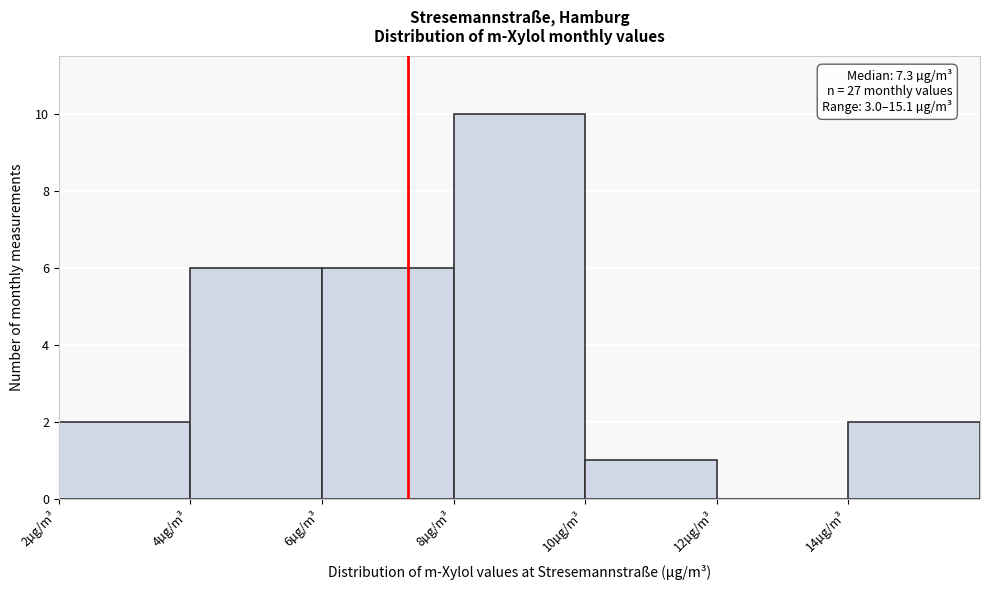

Over which range of the x-axis is the bar tallest?

8 to 10